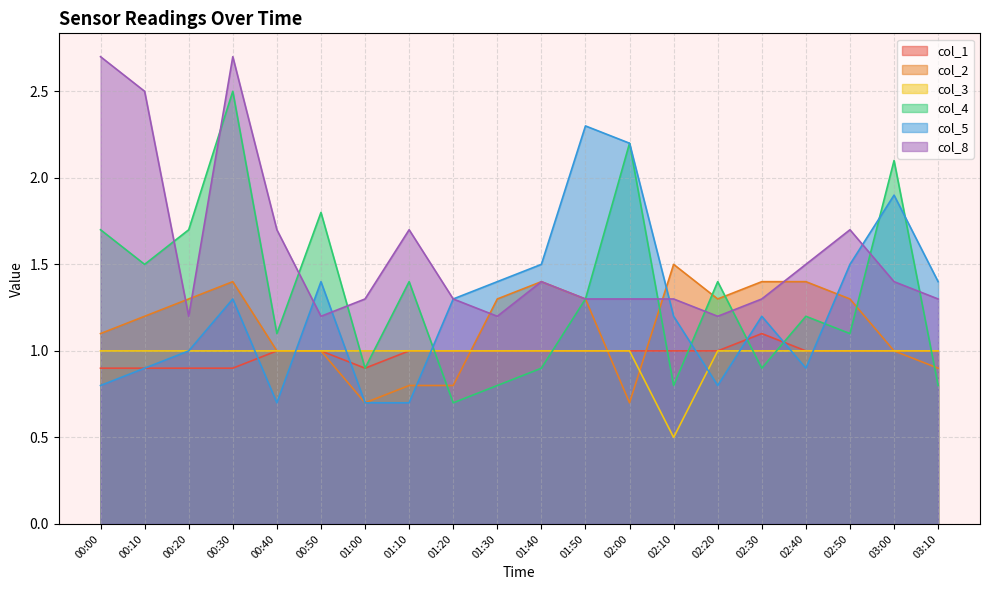

Does the chart display data point markers on the line(s)?

No